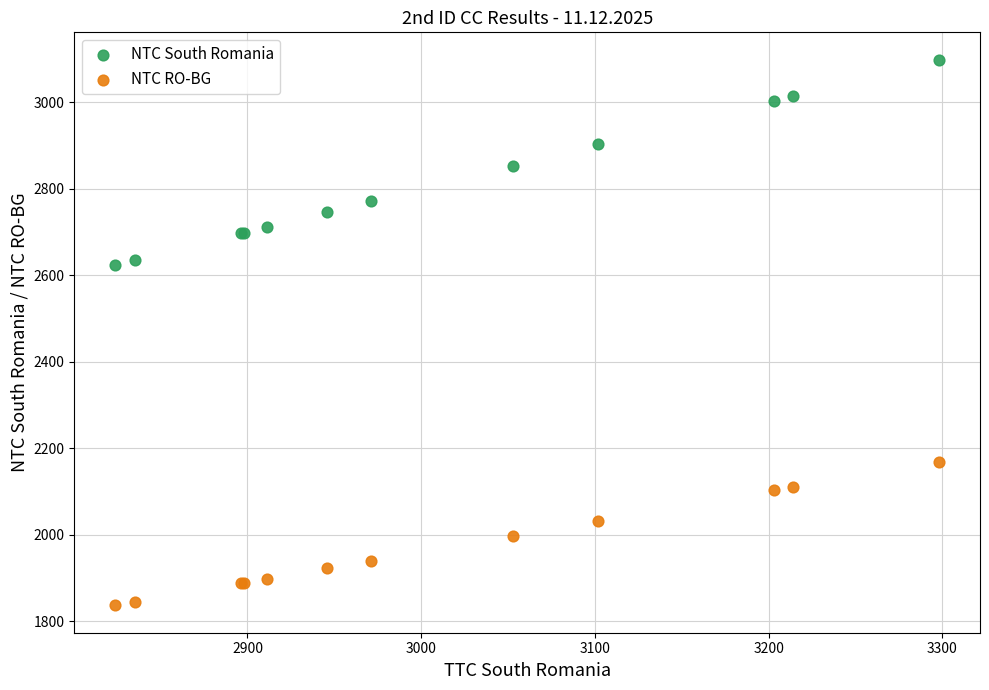

Which series reaches the minimum Y coordinate?

NTC RO-BG